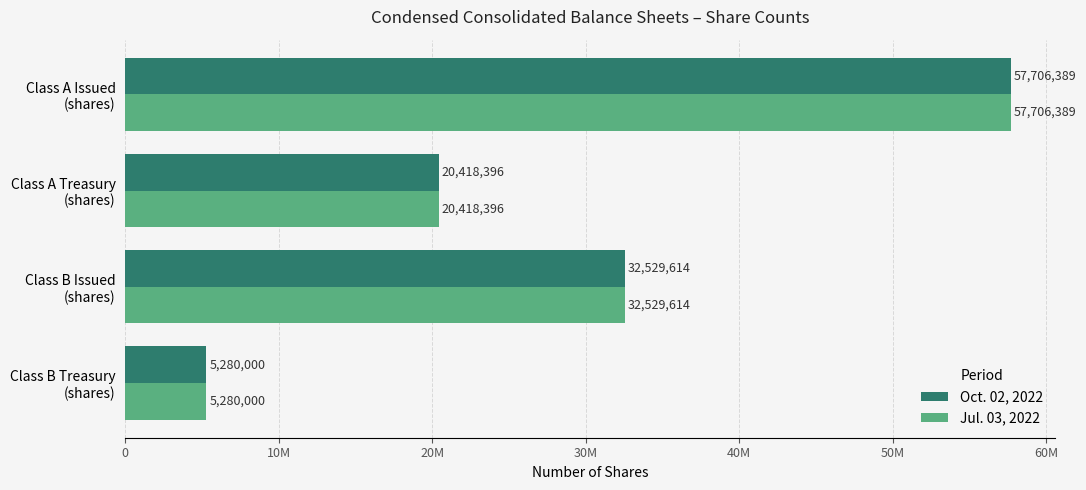

List the labels in order of Jul. 03, 2022 value, largest first.

Class A Issued
(shares), Class B Issued
(shares), Class A Treasury
(shares), Class B Treasury
(shares)